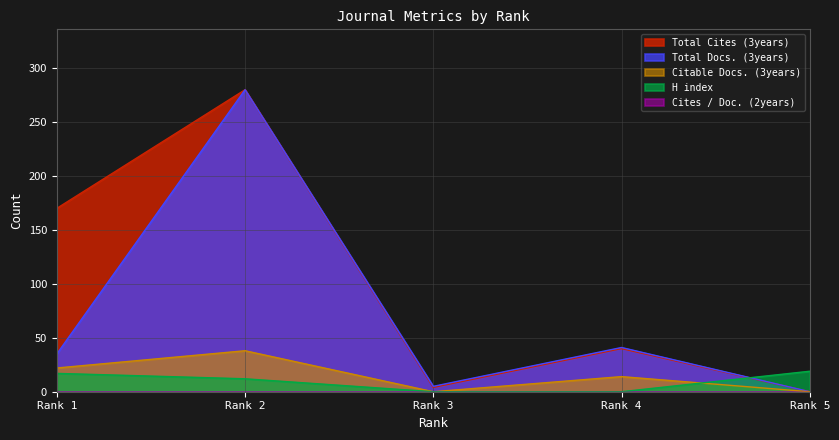

At which label does Total Docs. (3years) reach its peak?

Rank 2